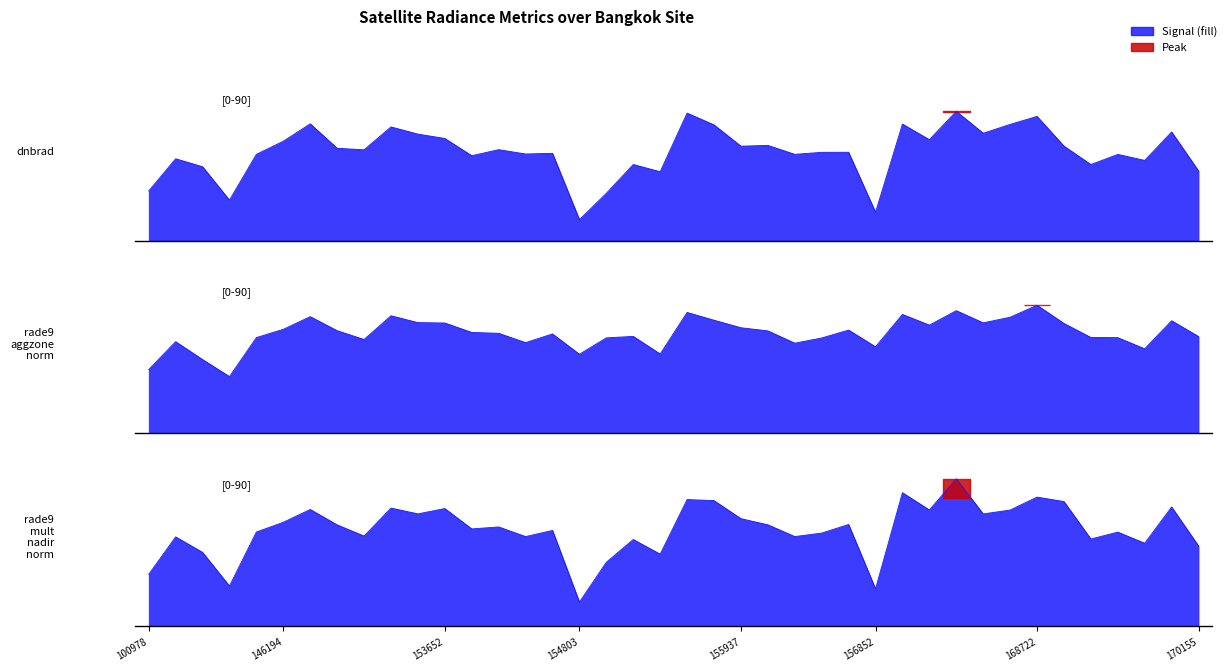

How many values in the dnbrad series are below 45?

20